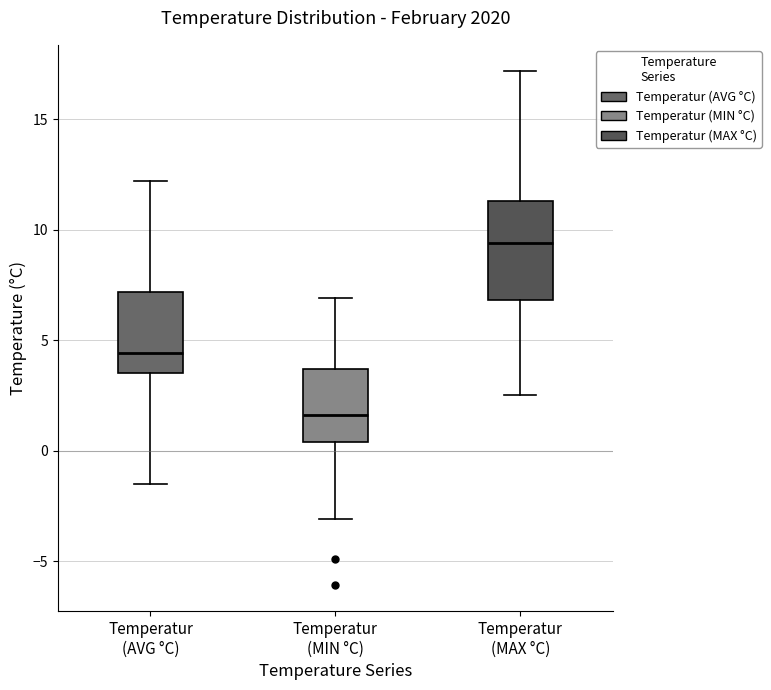

Which box's median line is the lowest?

Temperatur (MIN °C)